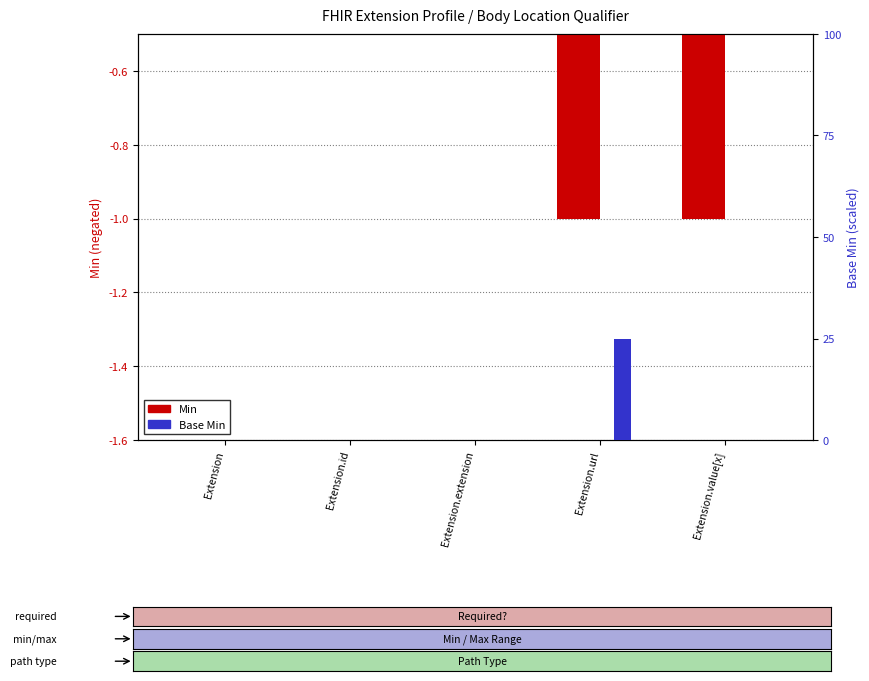

Between Extension.value[x] and Extension.id, which is larger?

Extension.id